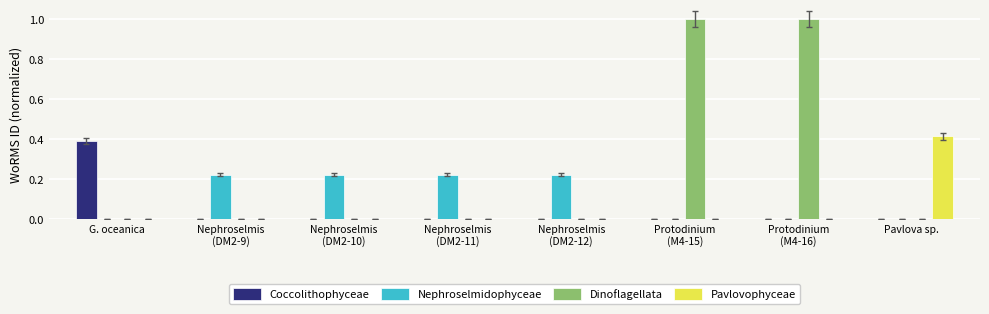

What is the greatest value displayed?

1.0